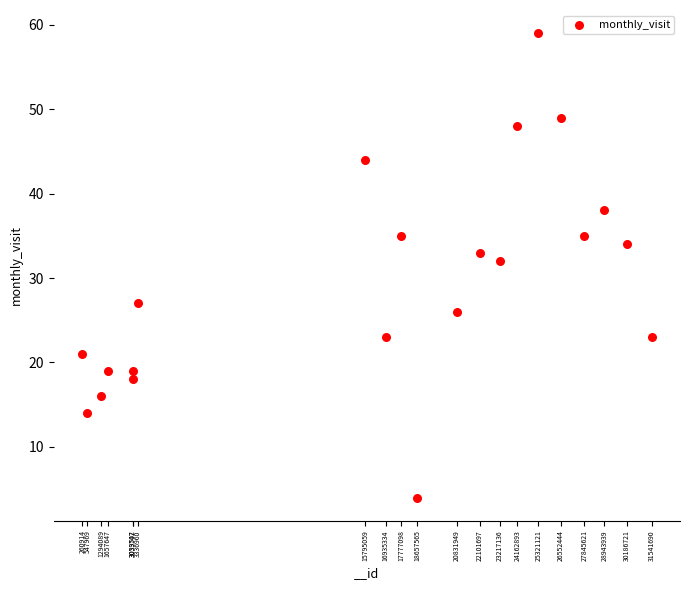

What Y value in the scatter plot is closest to 31?

32